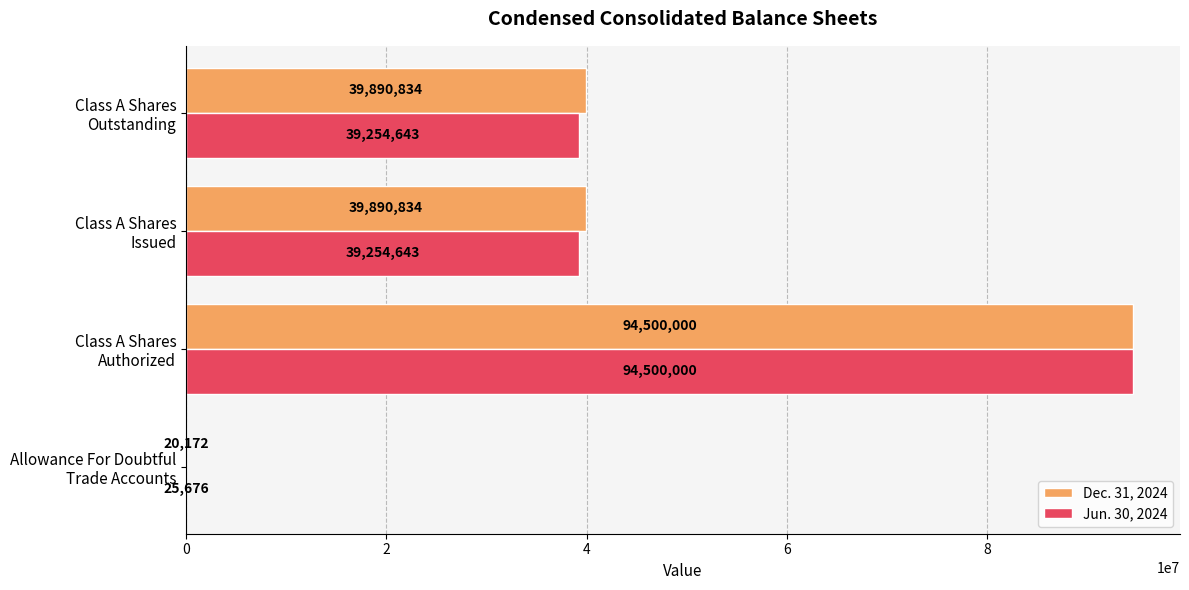

What is the sum of all Dec. 31, 2024 values?

174301840